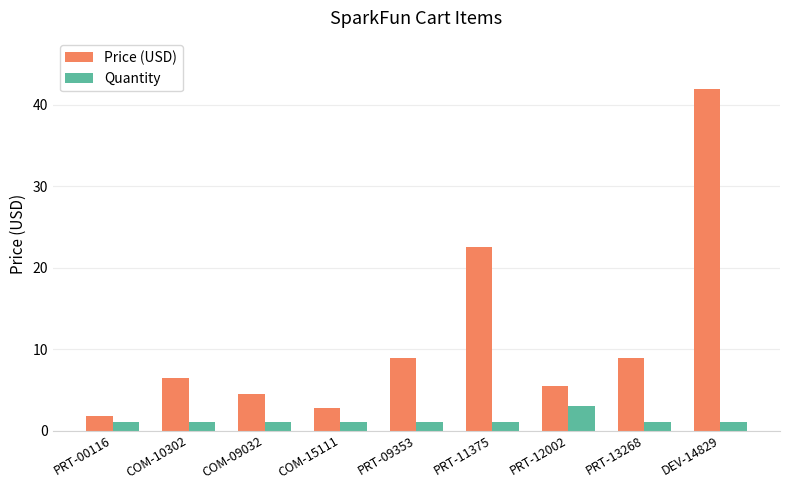

At PRT-00116, list the series in order from smallest to largest.

Quantity, Price (USD)